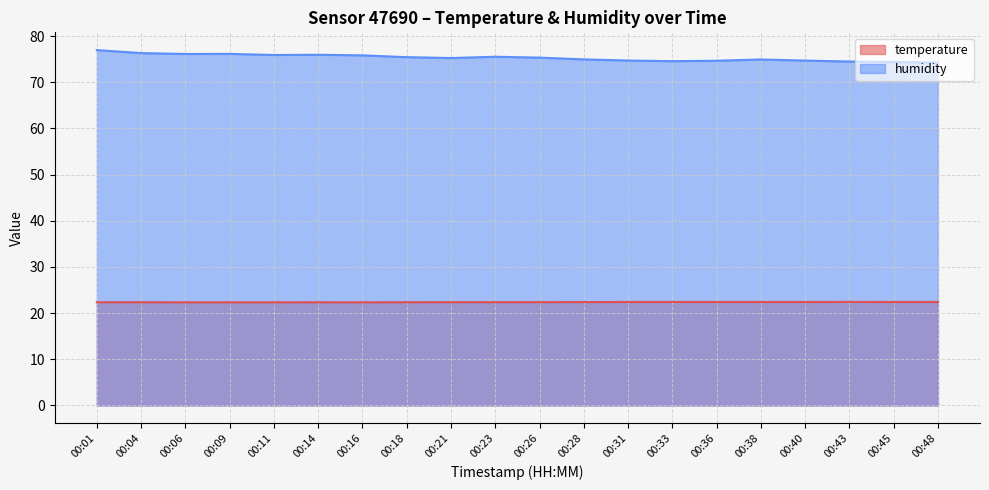

Rank the series by their maximum value, from highest to lowest.

humidity, temperature